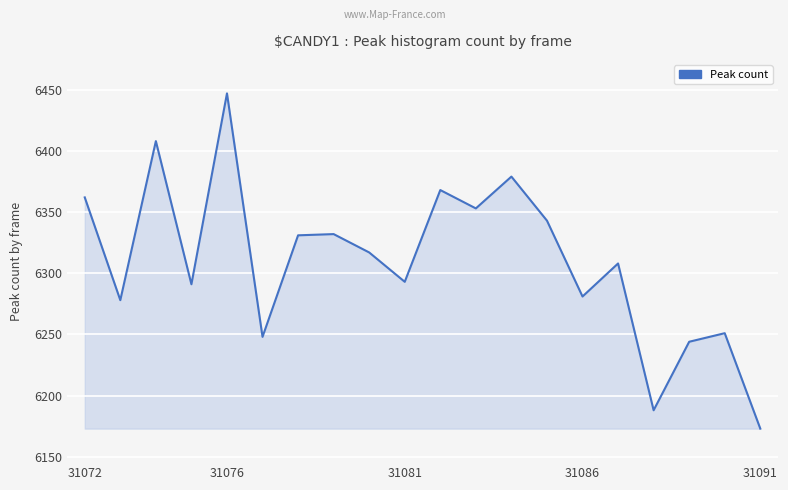

Is it true that the value at 13 is 4234?

False